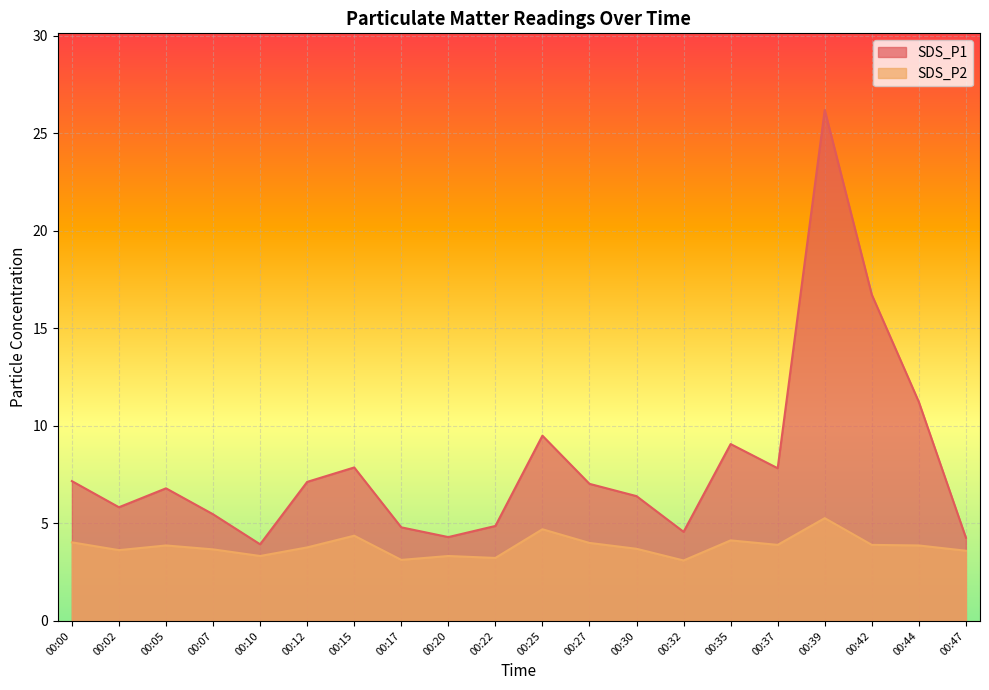

Rank the categories by SDS_P1 value from lowest to highest.

00:10, 00:47, 00:20, 00:32, 00:17, 00:22, 00:07, 00:02, 00:30, 00:05, 00:27, 00:12, 00:00, 00:37, 00:15, 00:35, 00:25, 00:44, 00:42, 00:39